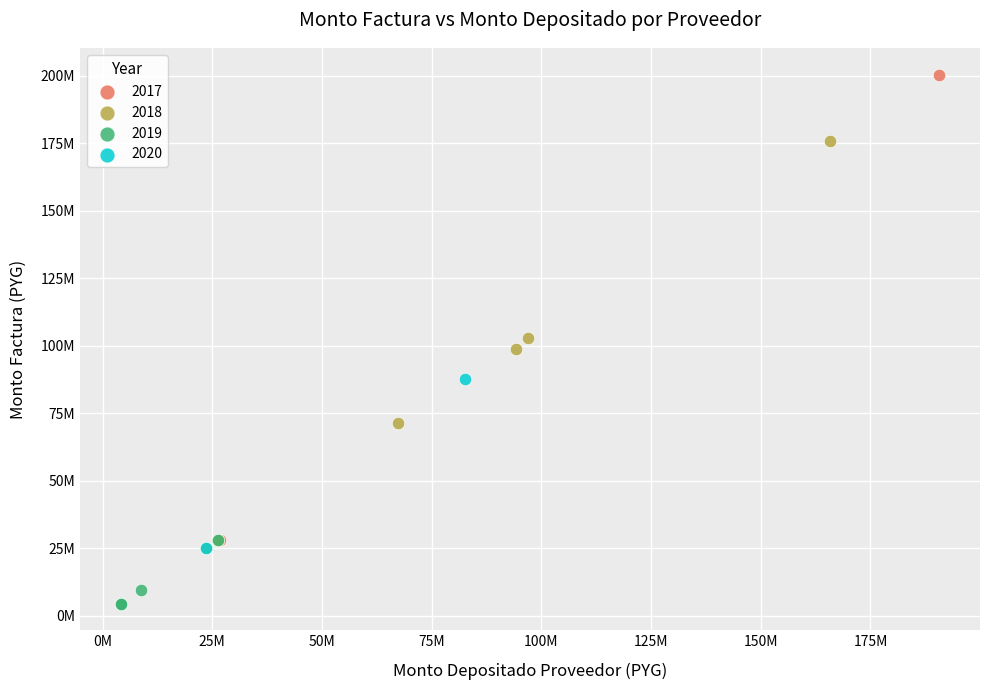

What are all the series names shown in the legend?

2017, 2018, 2019, 2020